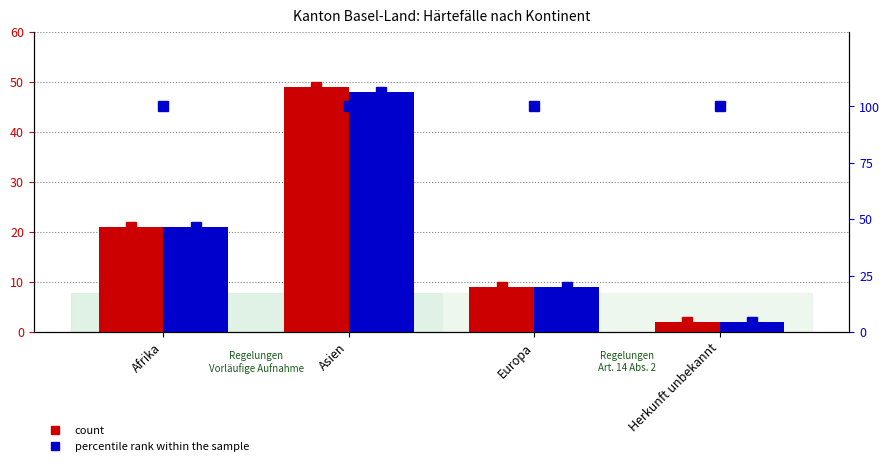

Reading left to right, extract all data points from this chart.

Total Gesuchseingänge: 21	49	9	2
Total Gutheissungen: 21	48	9	2
percentile rank within the sample: 100	100	100	100